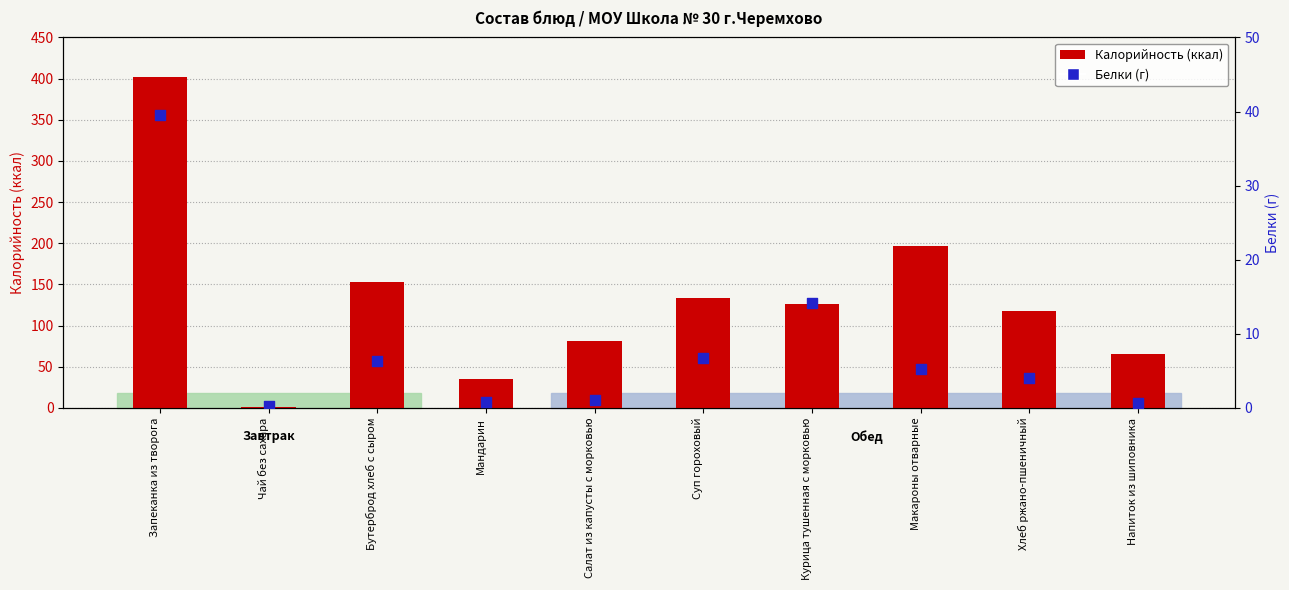

Which series has the largest total across all categories?

Калорийность (ккал)